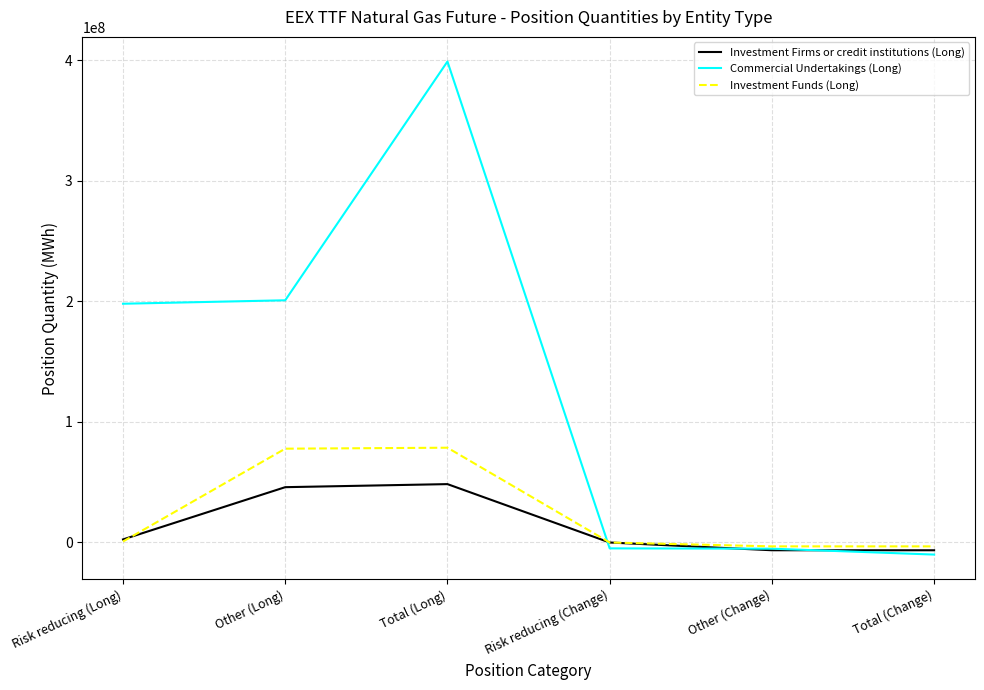

What is the difference between the Investment Firms or credit institutions (Long) values at Total (Long) and Other (Change)?

54877002